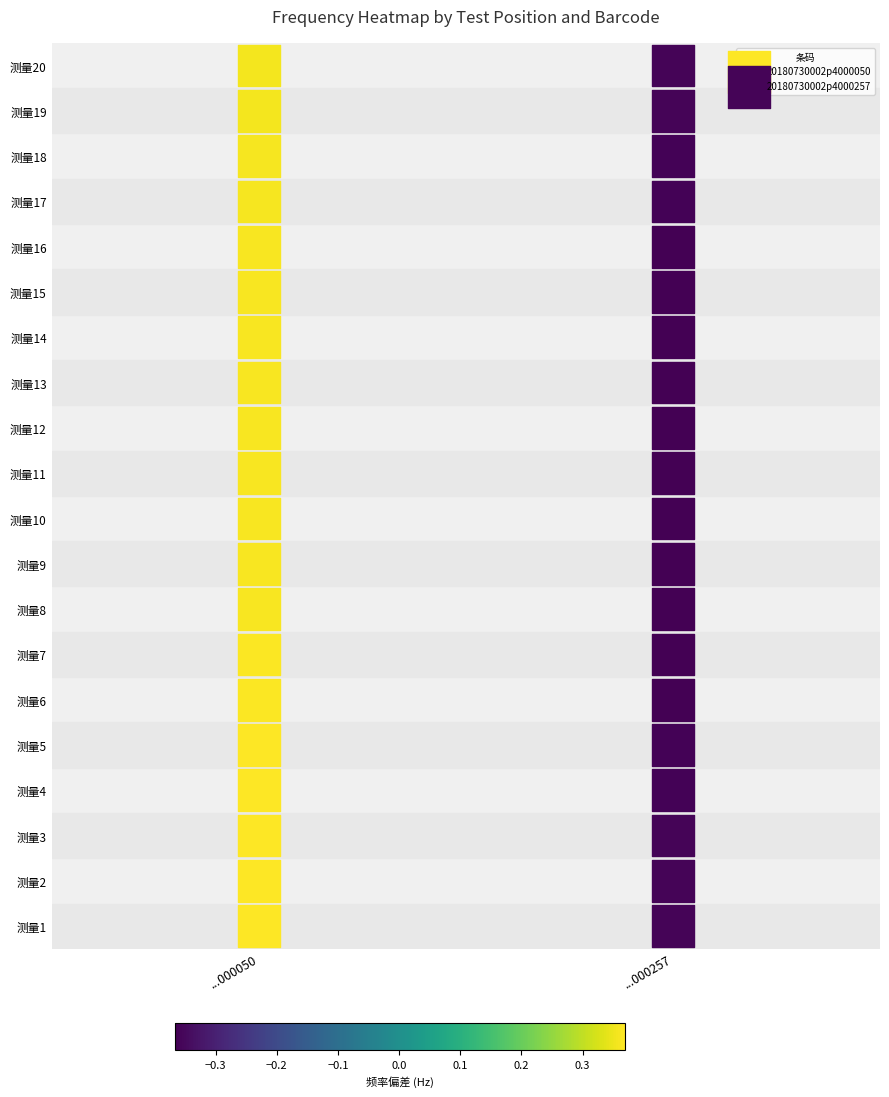

What are all the series names shown in the legend?

20180730002p4000050, 20180730002p4000257